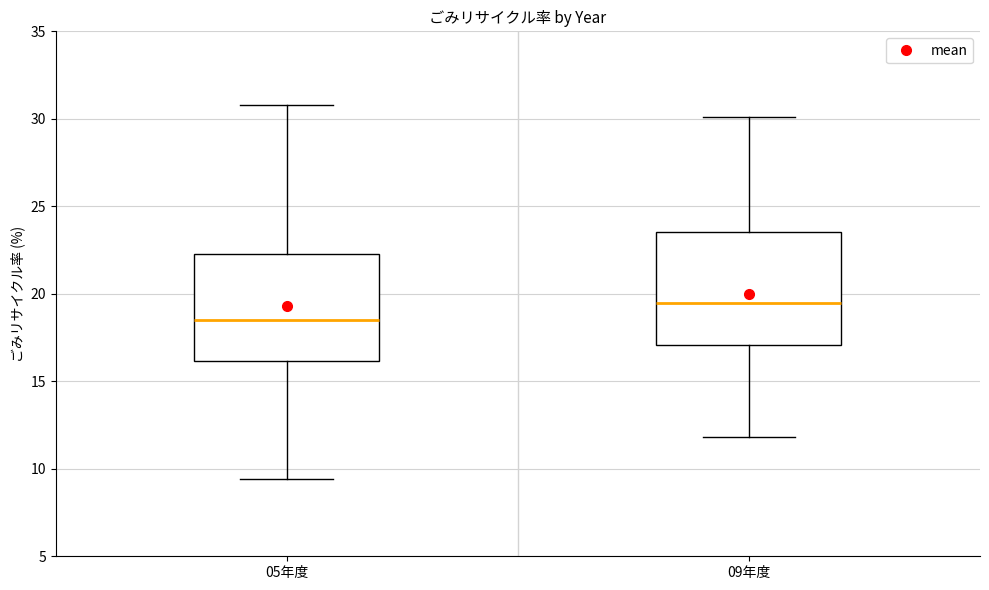

Which box has the lowest median line?

05年度